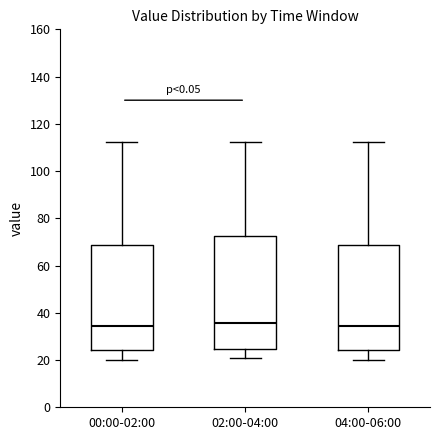

Where is the upper edge of the box for 04:00-06:00 on the y-axis? The values are not printed on the chart, so give them approximately, as read against the axis.

68